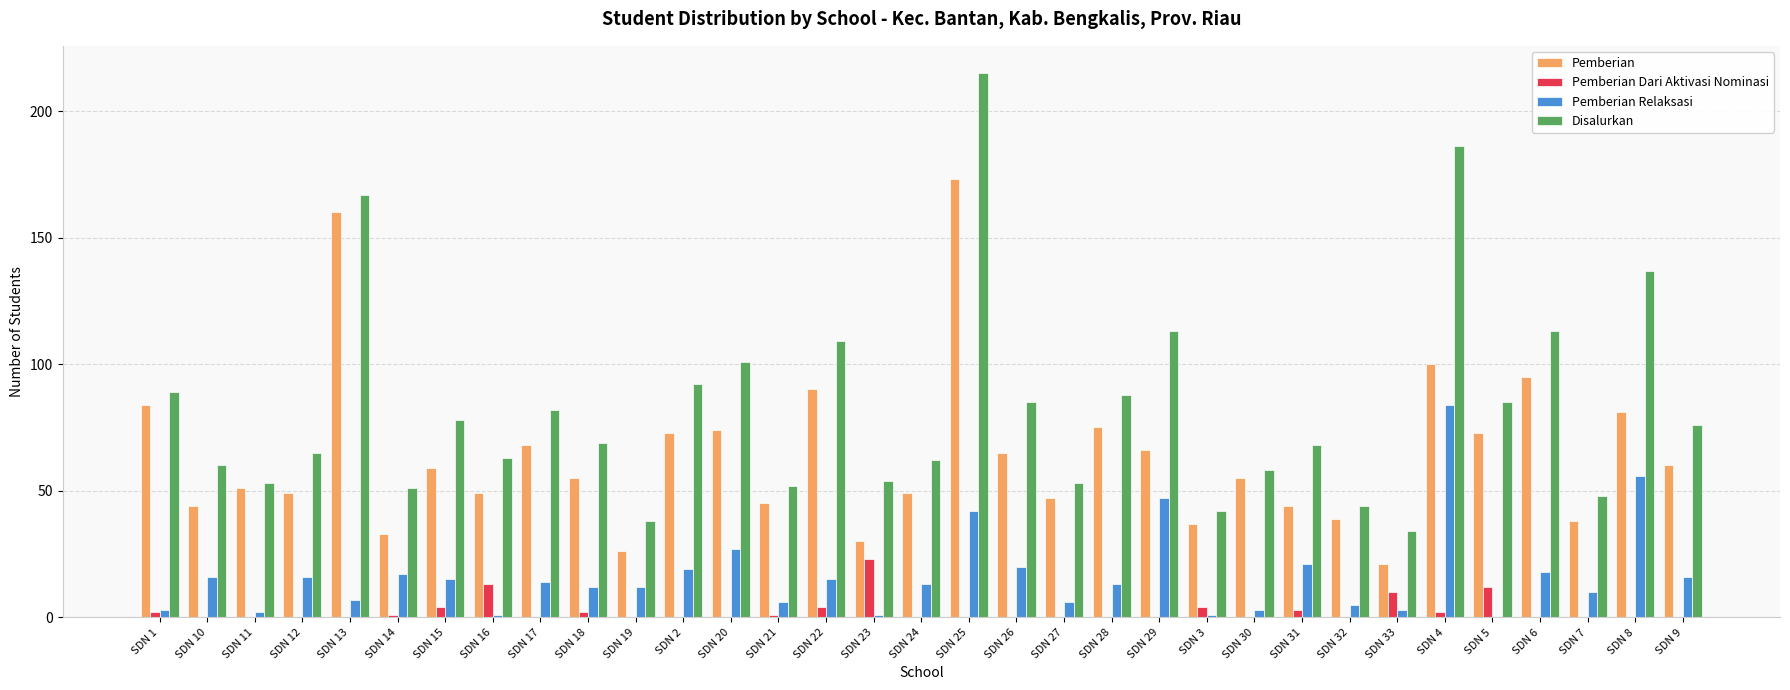

Count the number of data series in this chart.

4